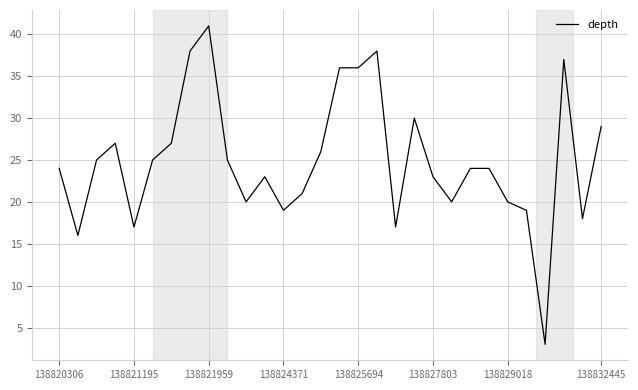

What is the greatest value displayed?

41